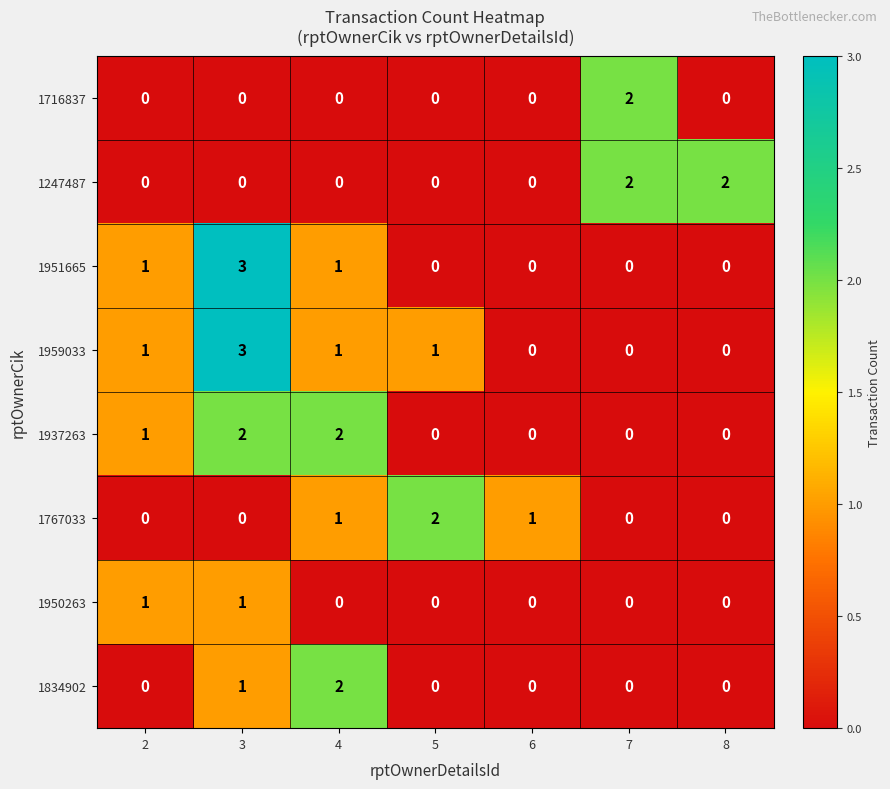

Which category has the highest value across all series?

3